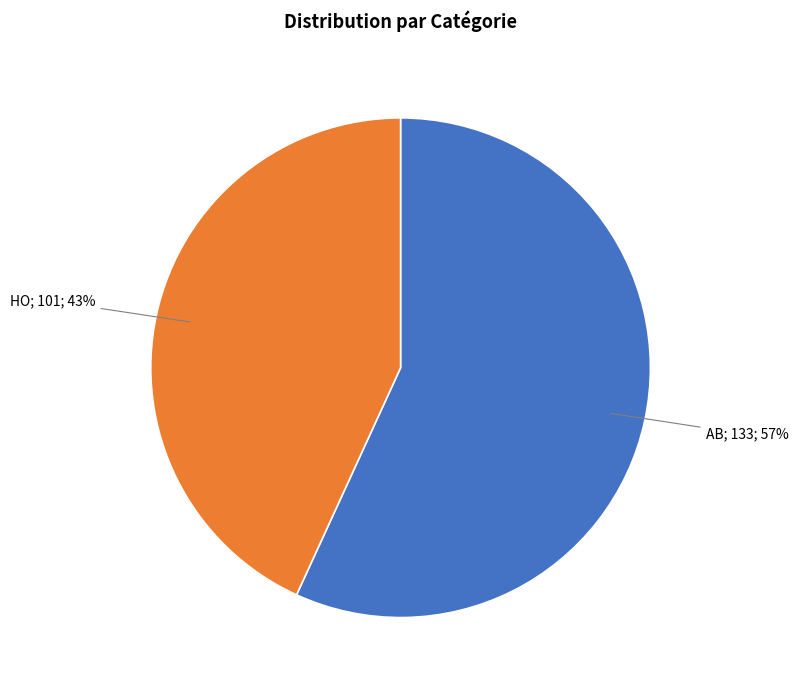

Is it true that HO is 43% of the pie?

True